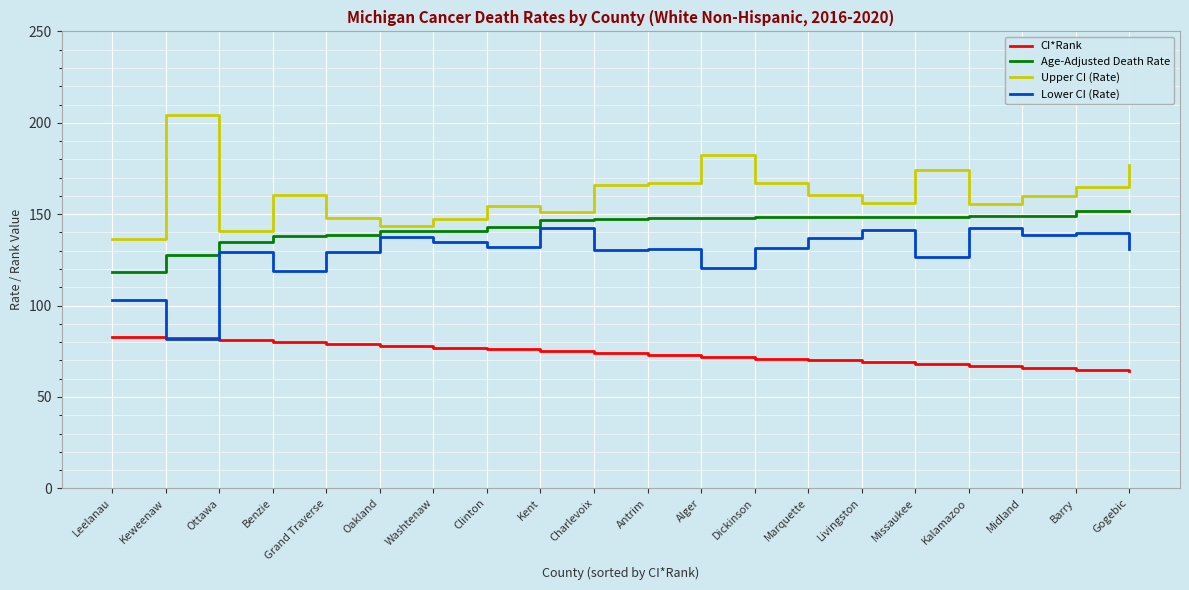

Rank the series at Grand Traverse from lowest to highest value.

CI*Rank, Lower CI (Rate), Age-Adjusted Death Rate, Upper CI (Rate)